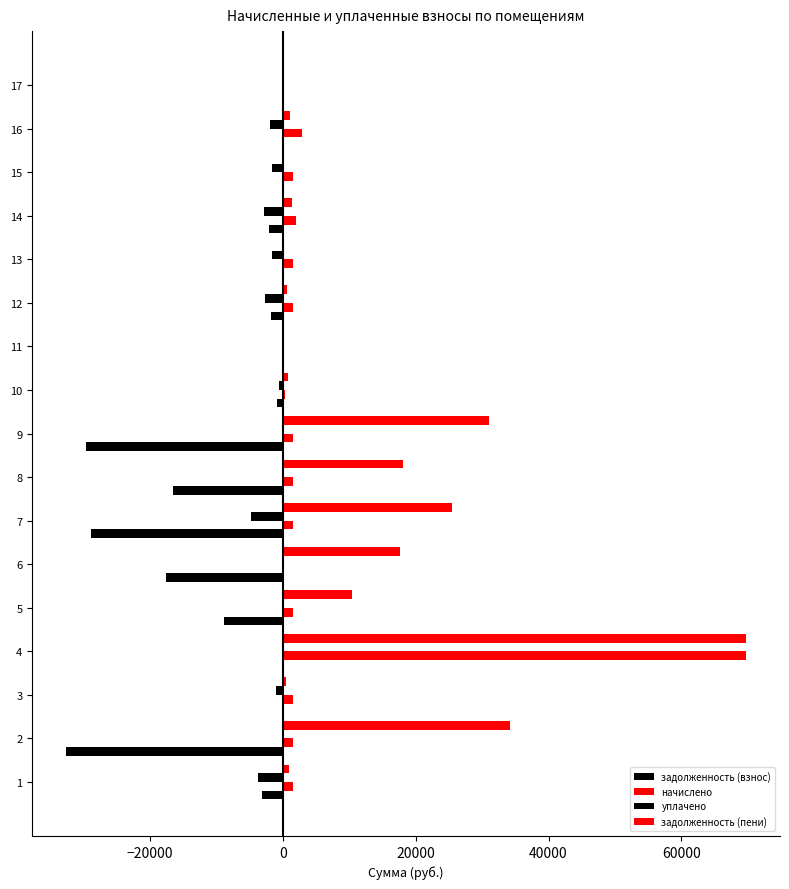

How many data points in уплачено are above -494?

8